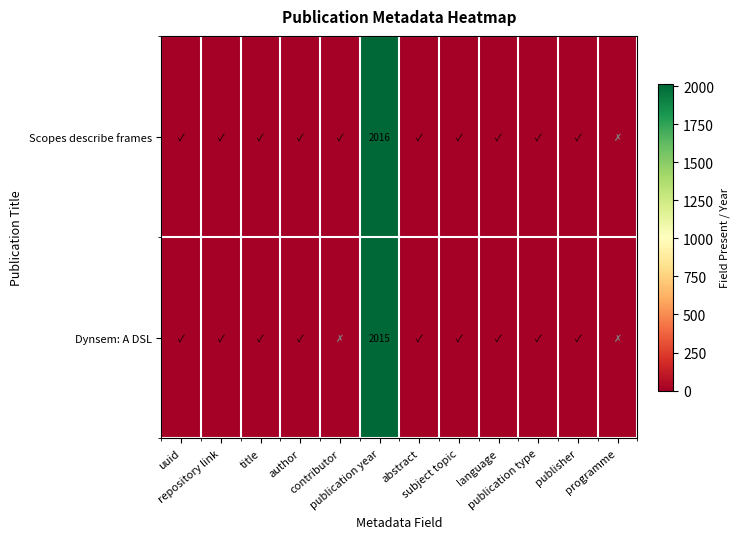

At how many categories does at least one series exceed 1105?

1